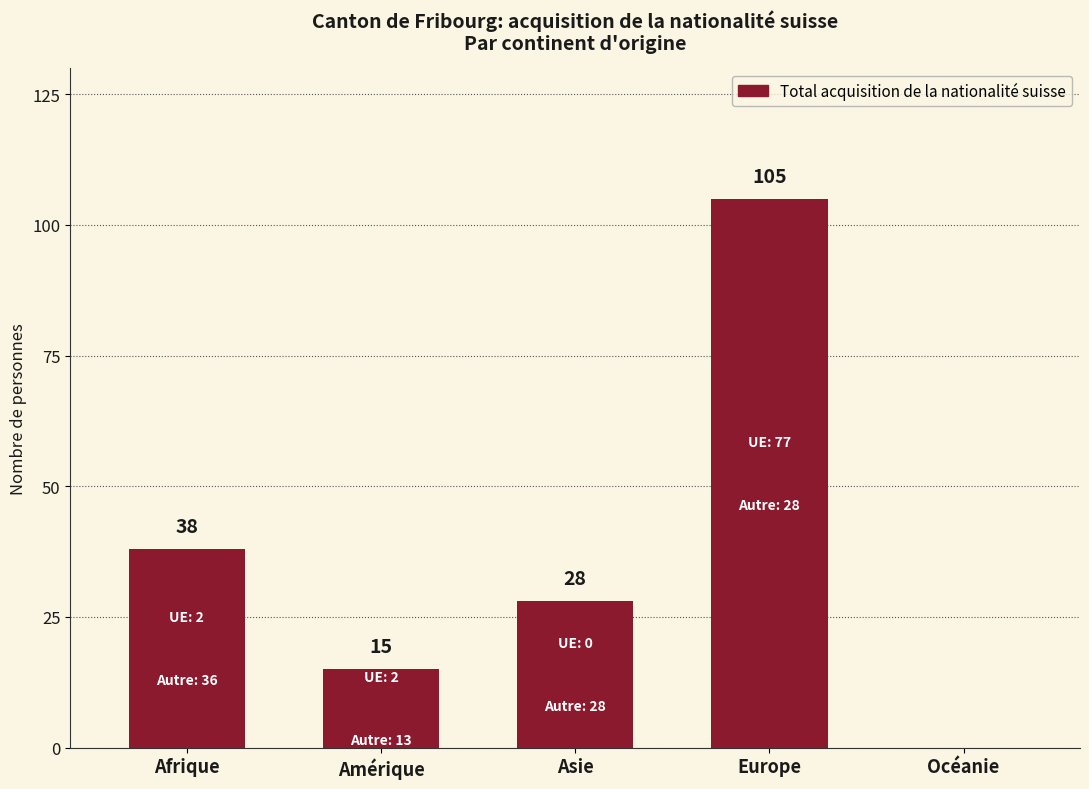

Where is the data nearest to the value 52?

Afrique